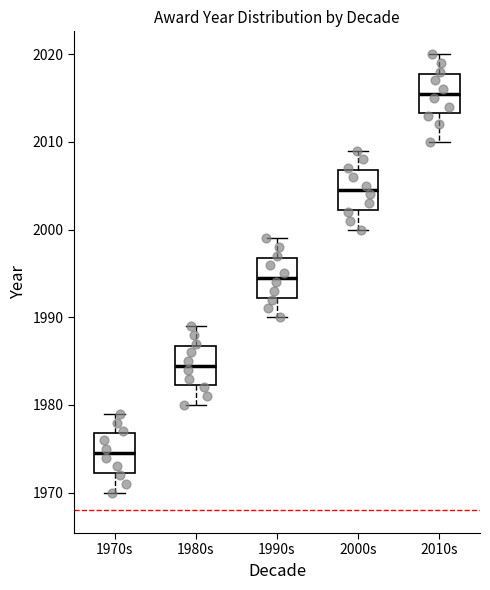

Which box has the lowest median line?

1970s